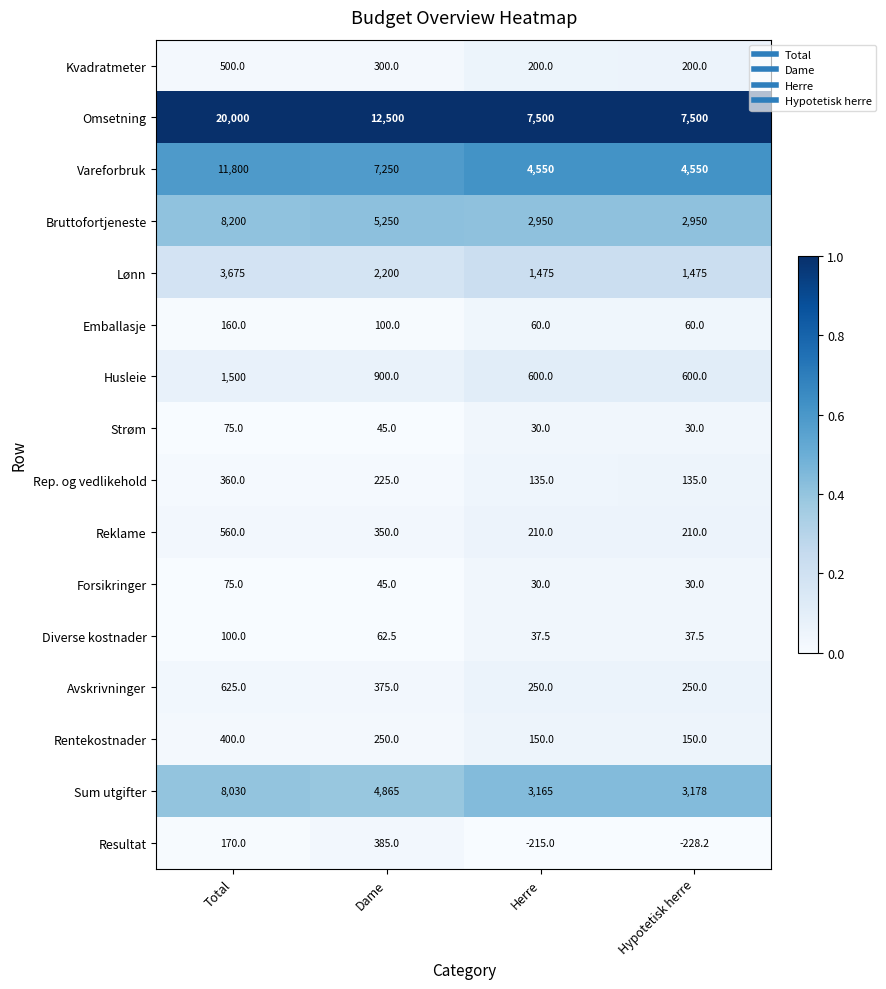

Count the number of data series in this chart.

16